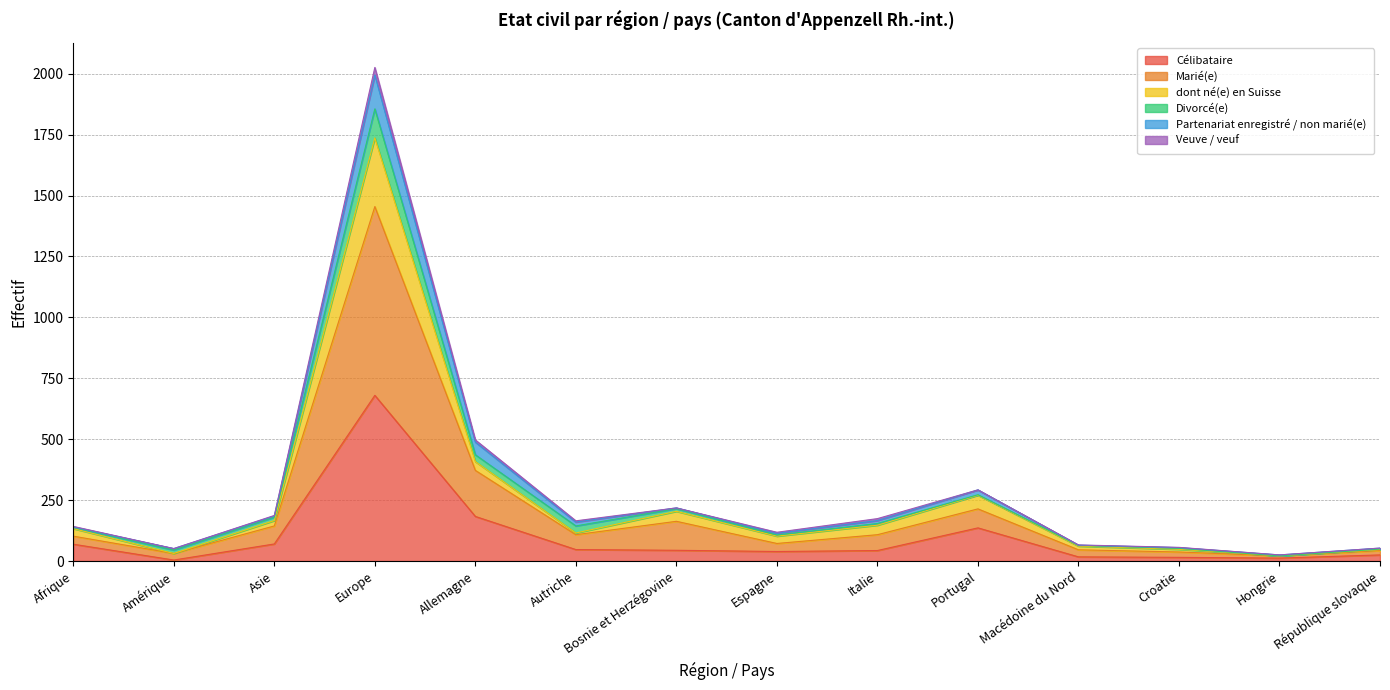

In Marié(e), how many points are higher than both neighbors (excluding endpoints)?

3